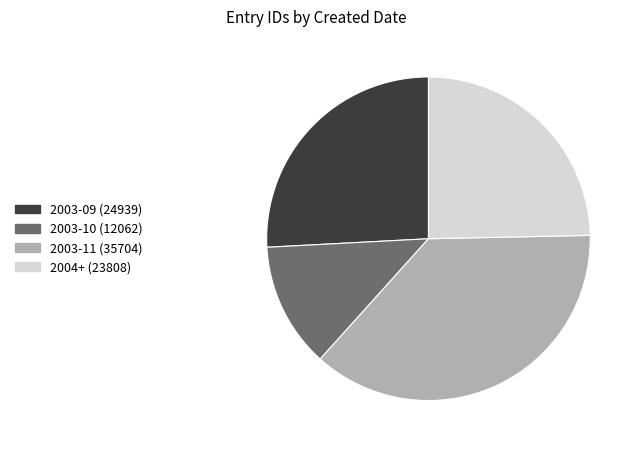

Is there a majority slice in this chart?

No